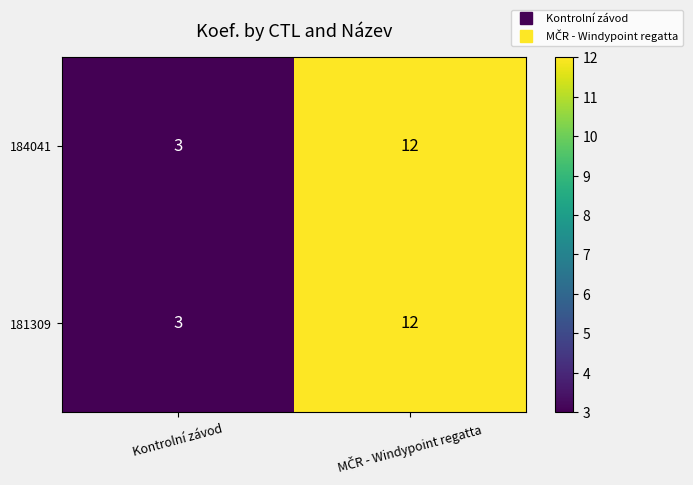

Is it true that 184041 equals 3 at Kontrolní závod?

True